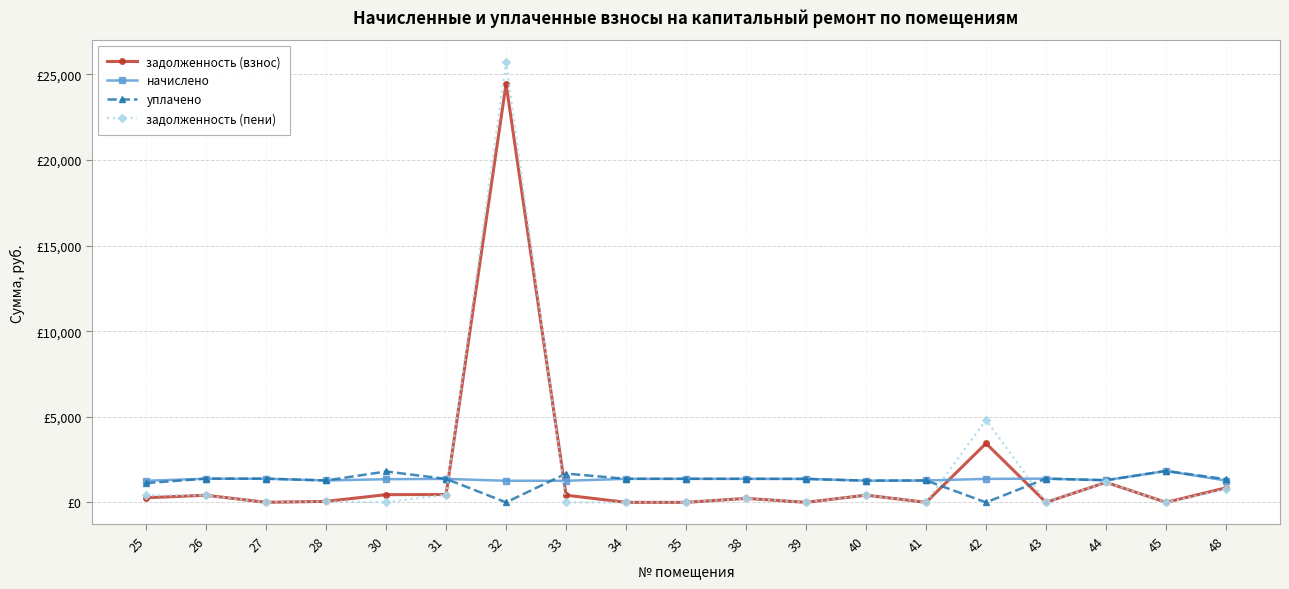

Read the задолженность (взнос) value at 30.

451.0